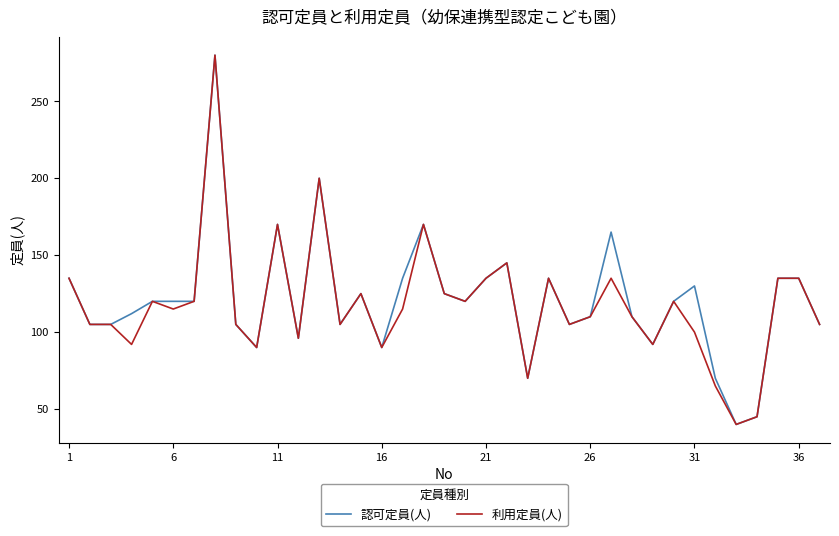

What is the sum of all 利用定員(人) values?

4365